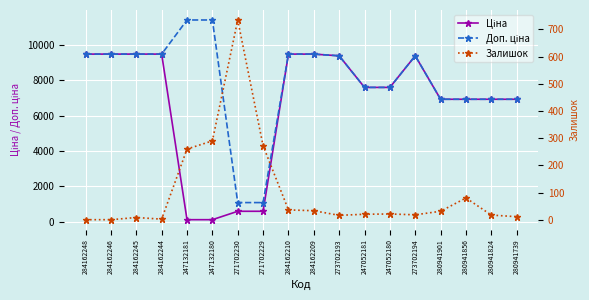

List the series in order of their peak value, lowest first.

Залишок, Ціна, Доп. ціна